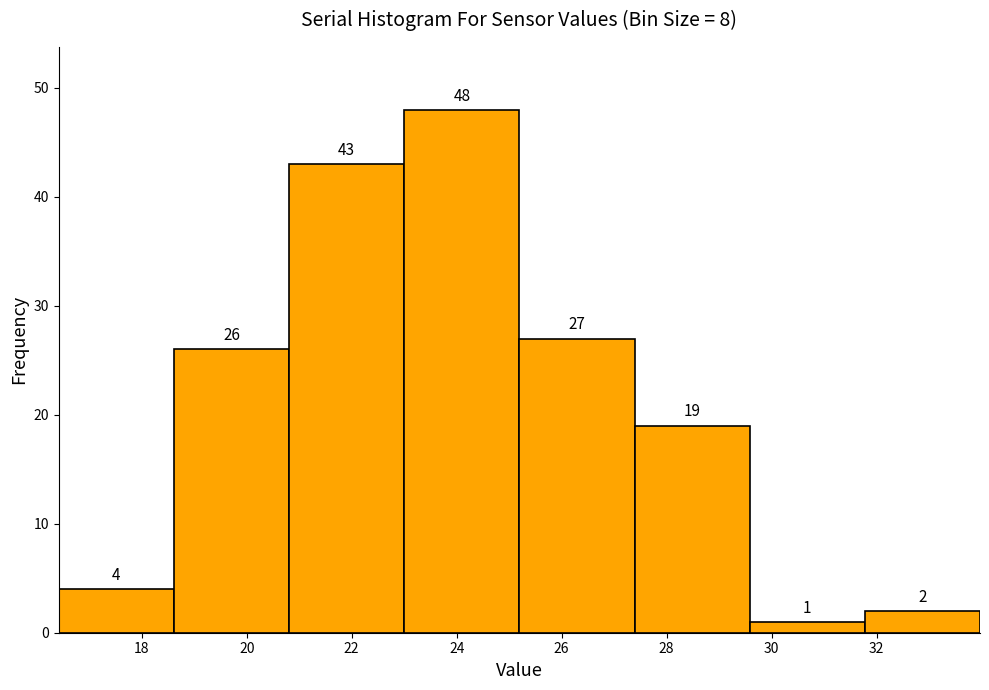

Which range on the x-axis has the tallest bar?

23.0 to 25.2